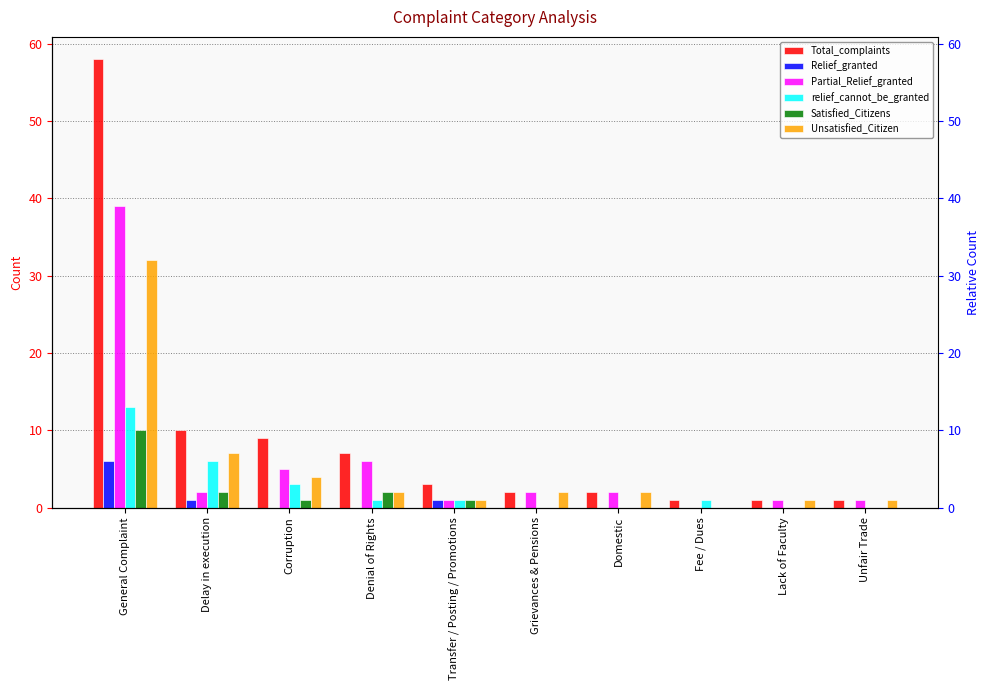

Which category has the lowest value in the relief_cannot_be_granted series?

Grievances & Pensions